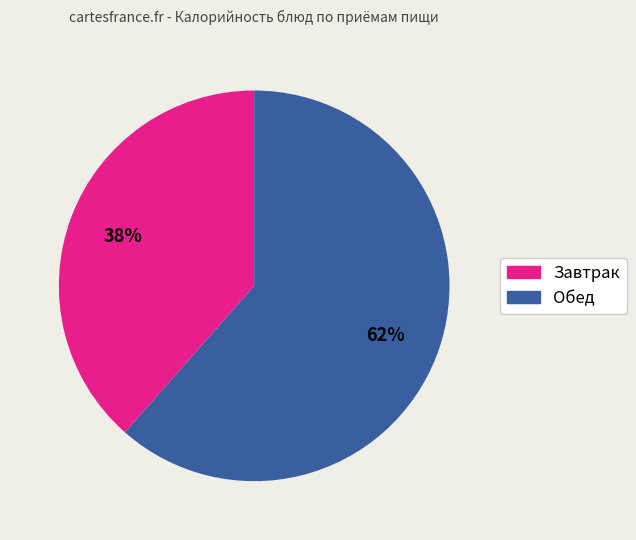

How many slices are in this pie chart?

2